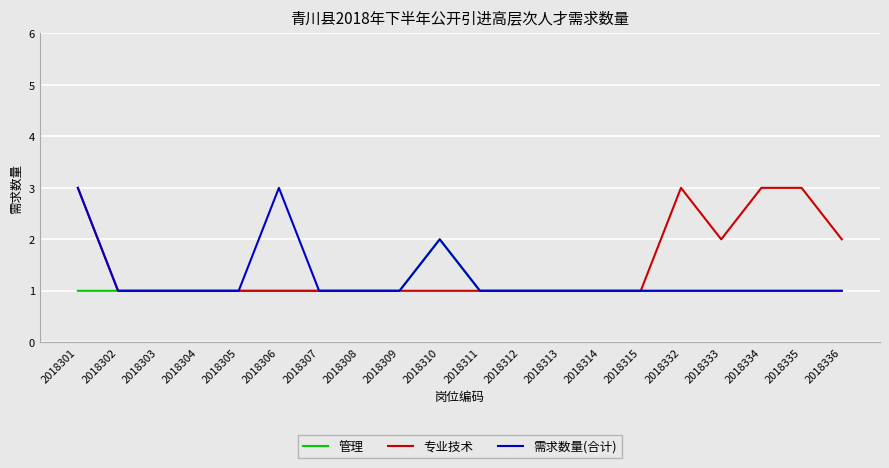

Rank the series by their average value, from lowest to highest.

管理, 需求数量(合计), 专业技术